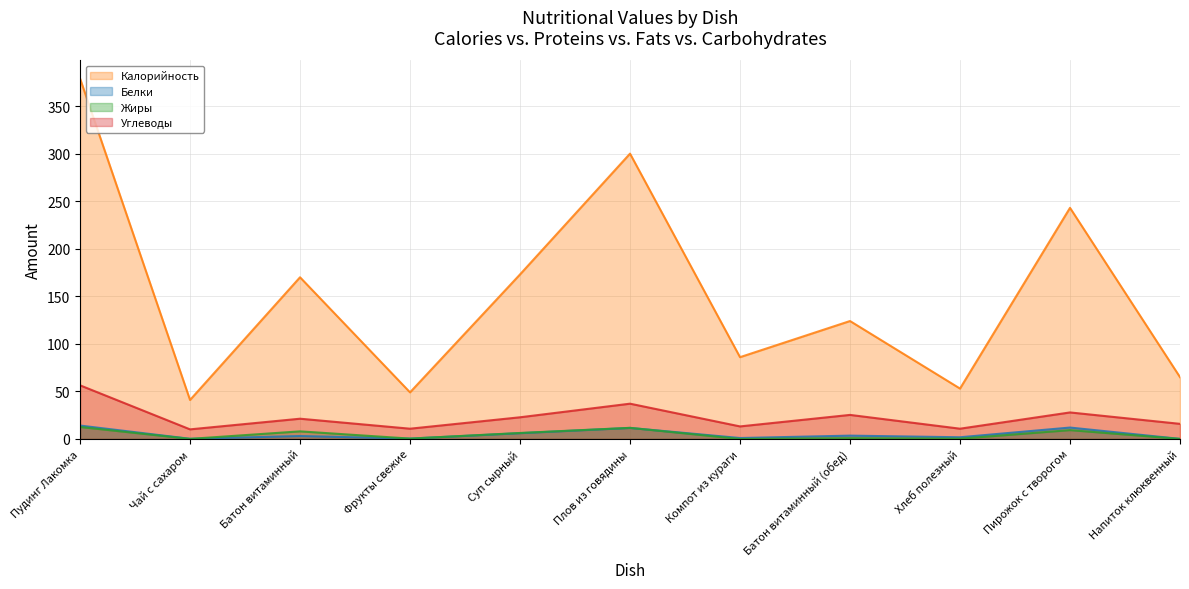

How many values in the Калорийность series are below 124?

5